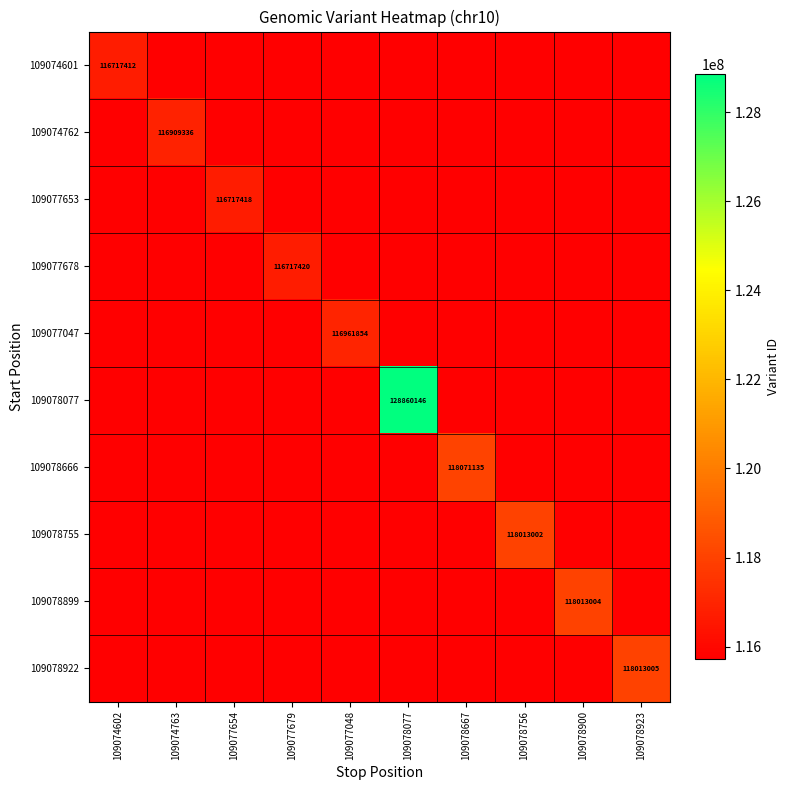

The 109077653 series shows 116717418 at 109077654. True or false?

True